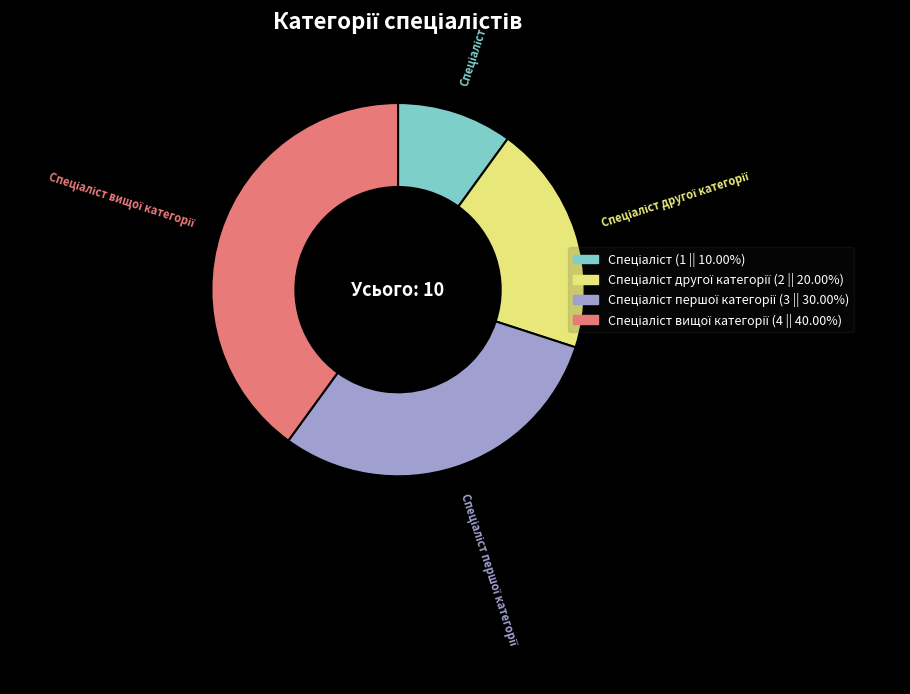

Does any single category account for the majority?

No